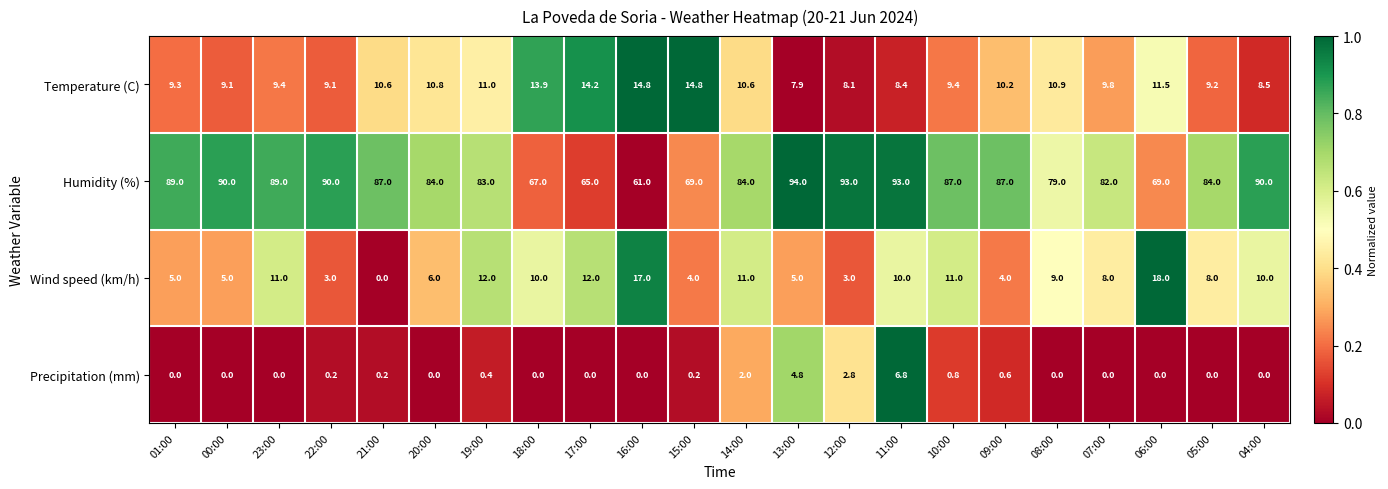

What is the difference between the Wind speed (km/h) values at 10:00 and 05:00?

3.0